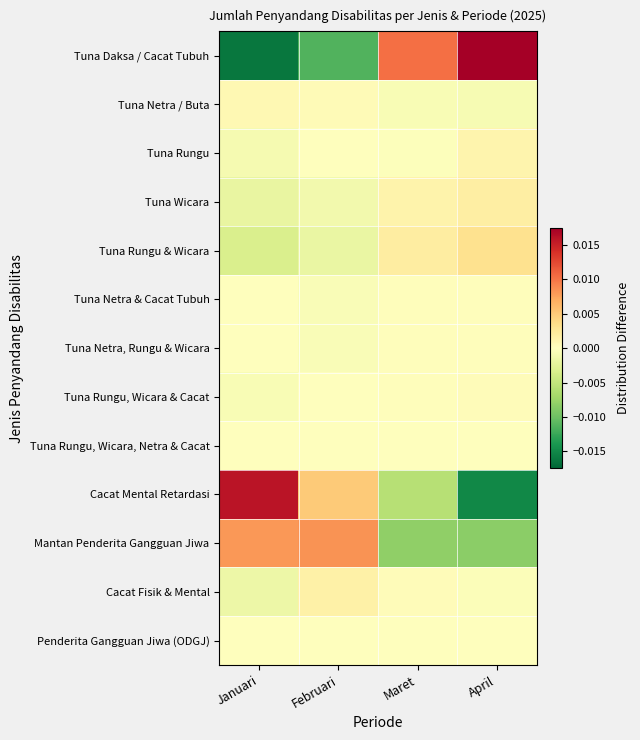

At which category is the sum across all series the highest?

April